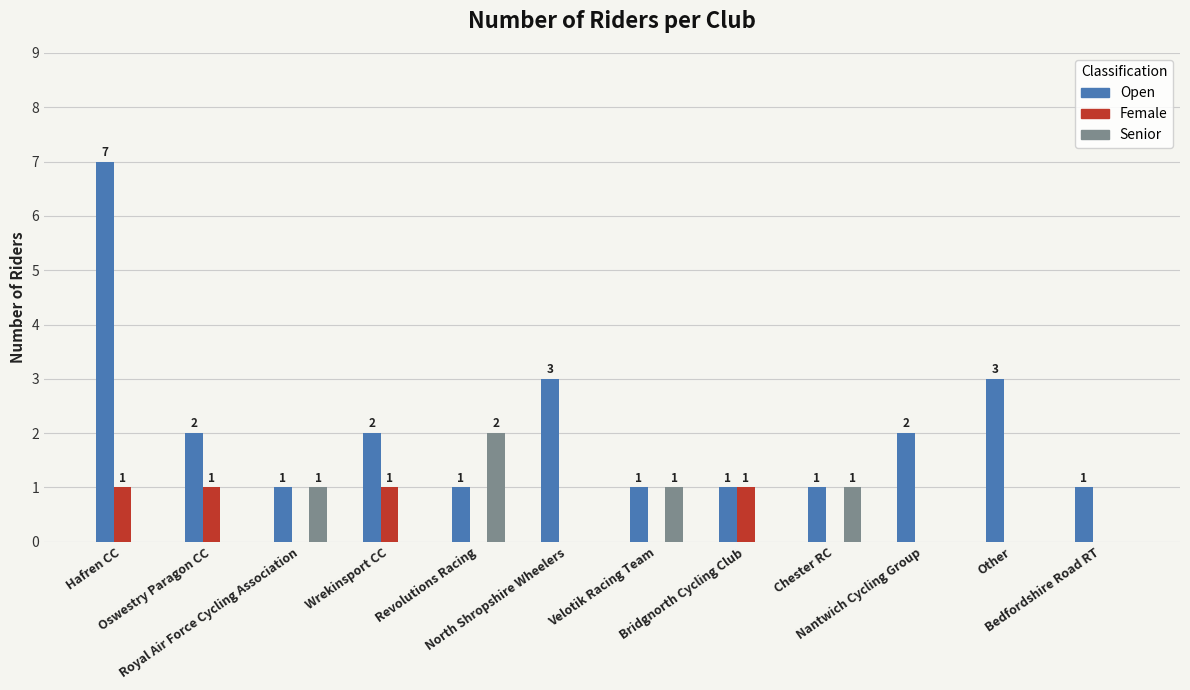

What is the maximum value shown in the chart?

7